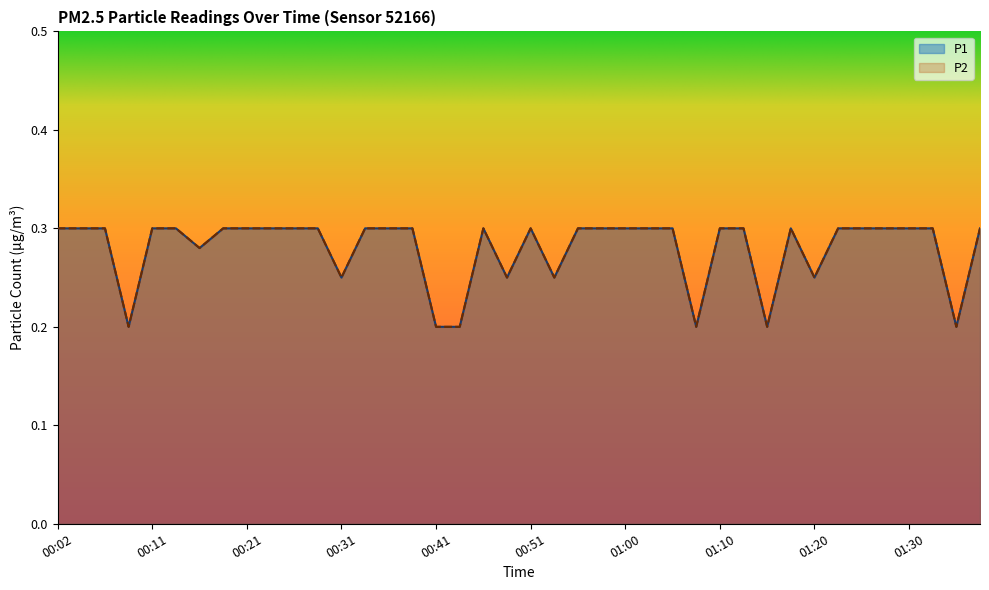

What is the minimum value for P2?

0.2